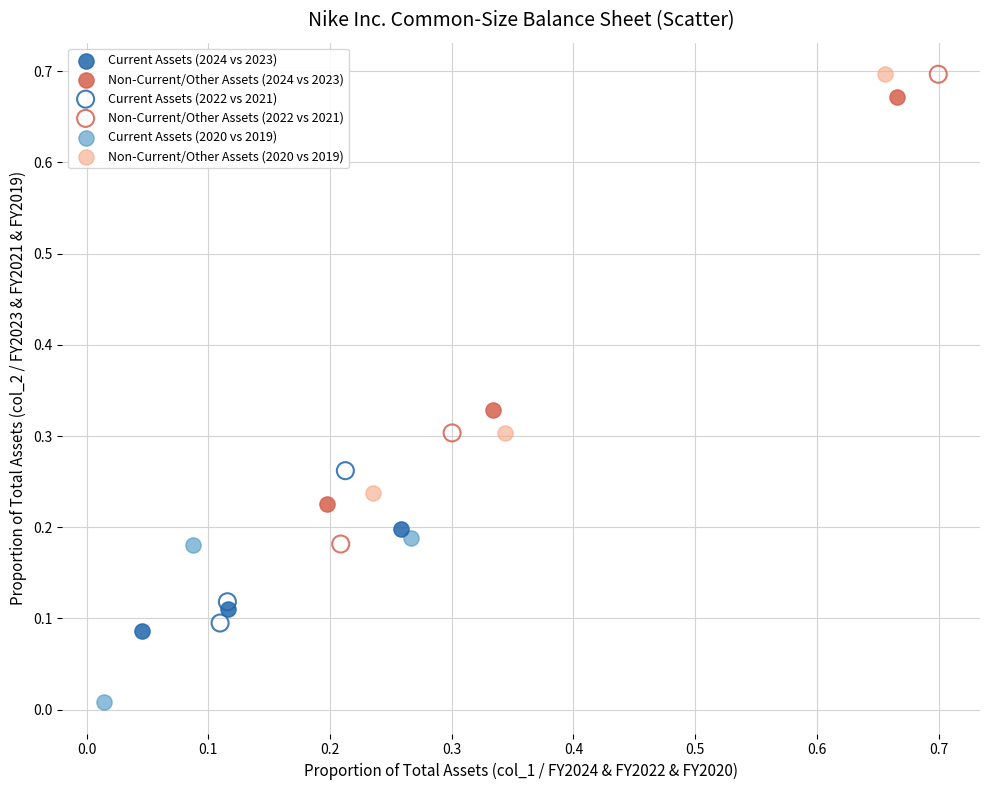

Which series has the widest spread of Y values?

Non-Current/Other Assets (2022 vs 2021)